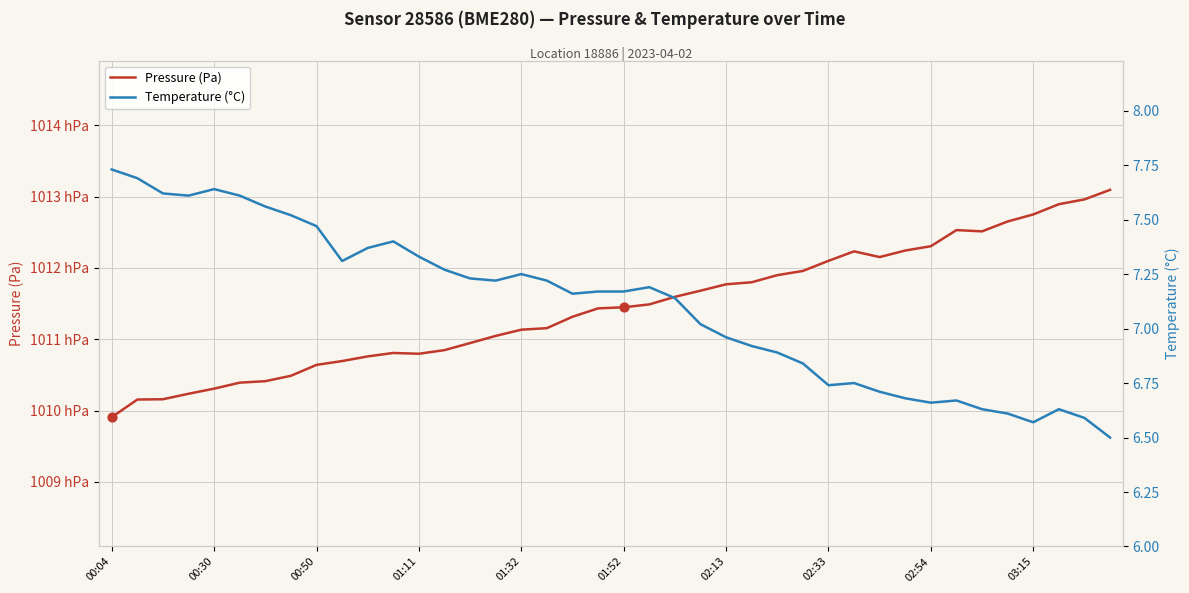

At how many categories does at least one series exceed 11774?

40